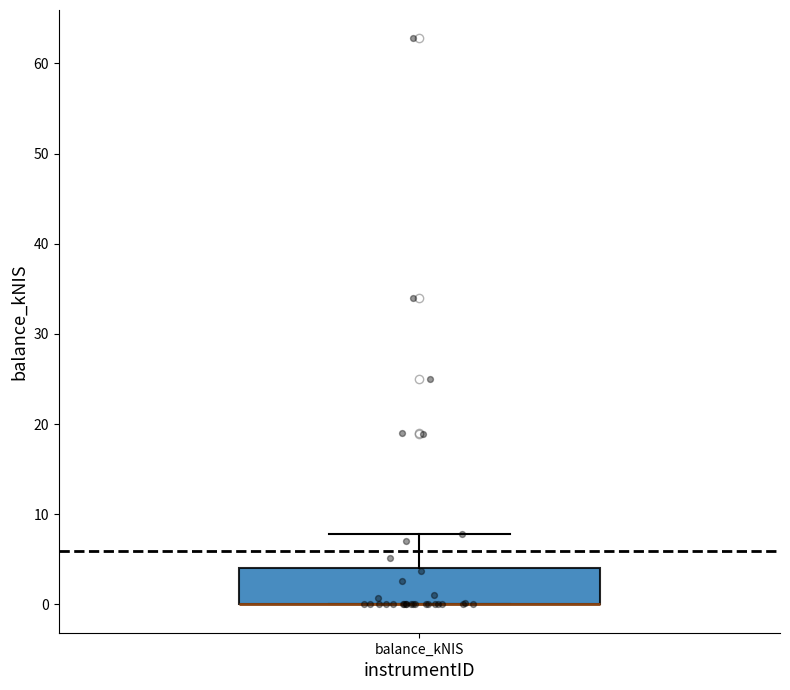

Transcribe this box plot: give where the median line is, the range the box spans, and where the two whiskers end, as read against the y-axis. The values are not printed on the chart, so give them approximately, as read against the axis.

median 0 (drawn on the box's lower edge), box 0 to 4, whiskers 0 to 8